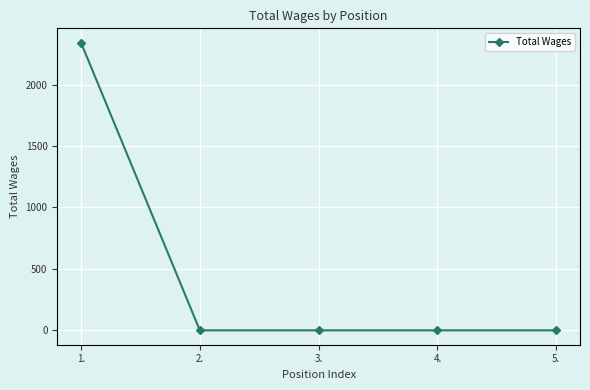

True or false: the data has more than 1 interior local peaks.

False